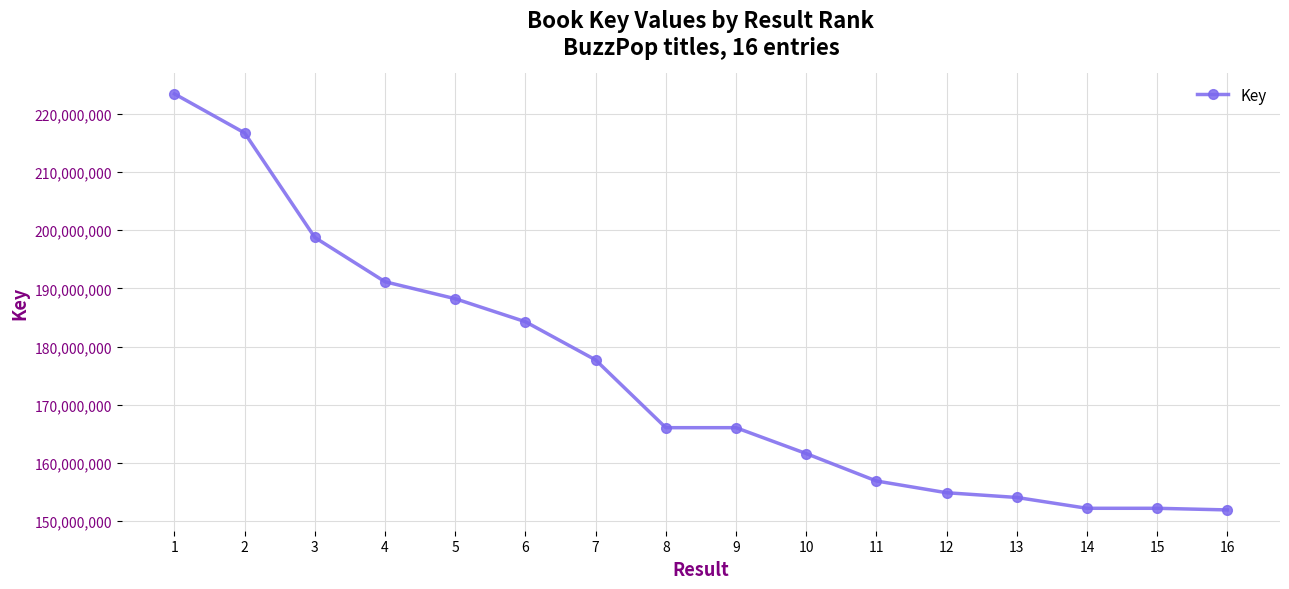

Which has a higher value, 10 or 14?

10